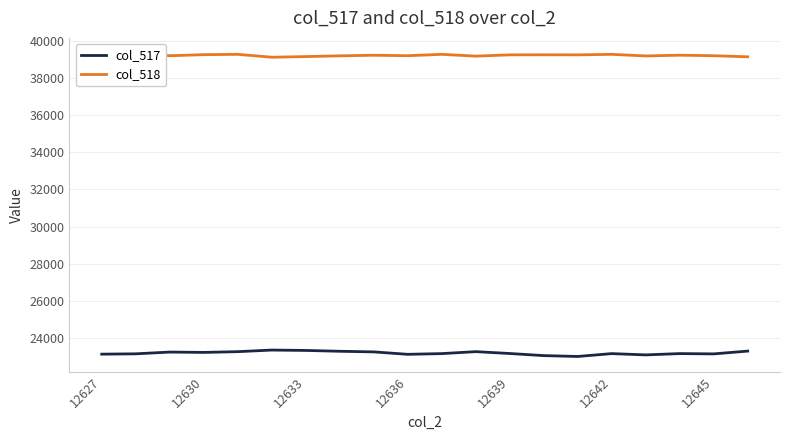

What is the maximum value for col_517?

23347